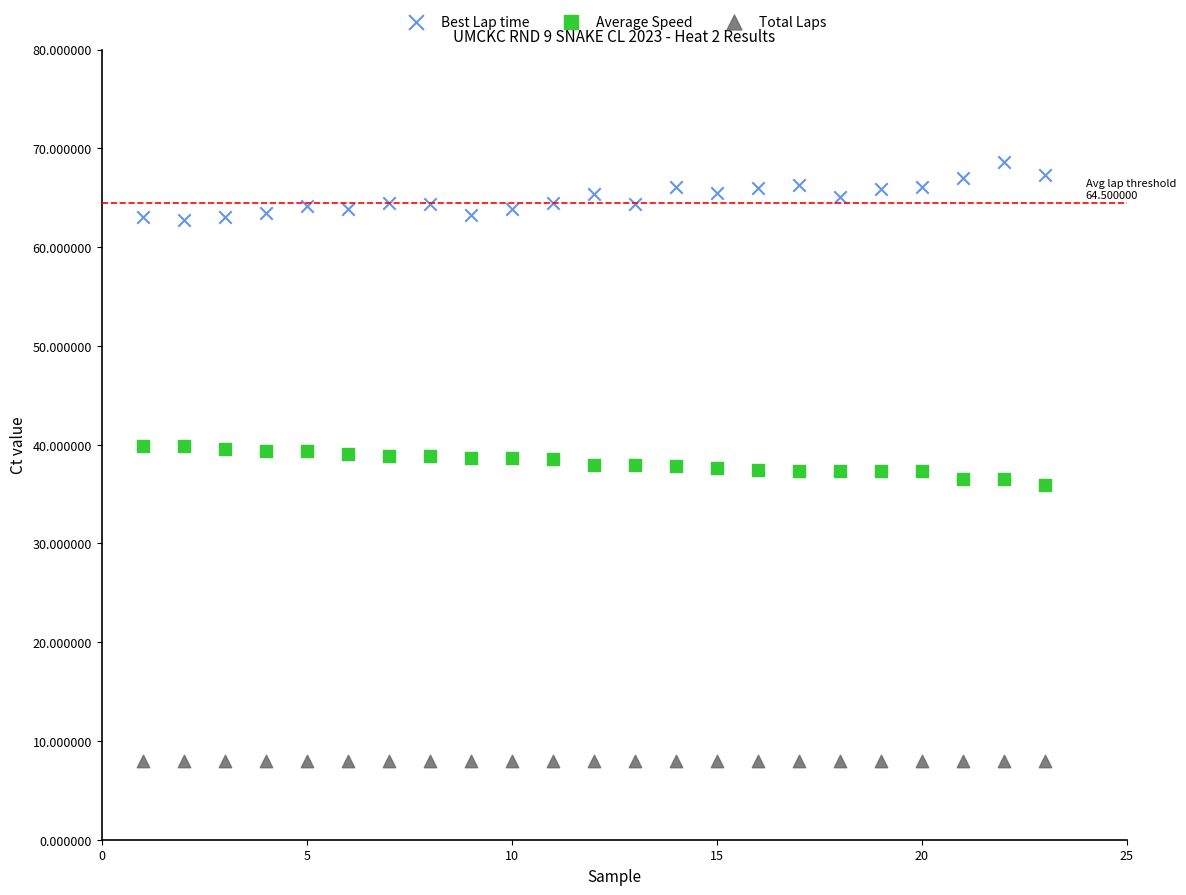

Which series reaches the minimum Y coordinate?

Total Laps